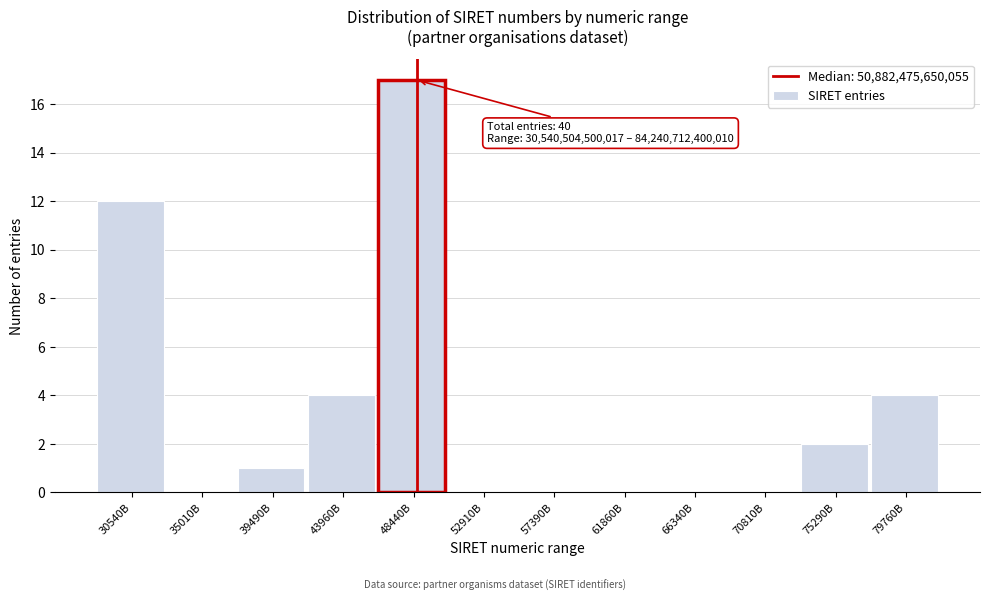

Reading left to right, extract all data points from this chart.

30540B=12	35010B=0	39490B=1	43960B=4	48440B=17	52910B=0	57390B=0	61860B=0	66340B=0	70810B=0	75290B=2	79760B=4